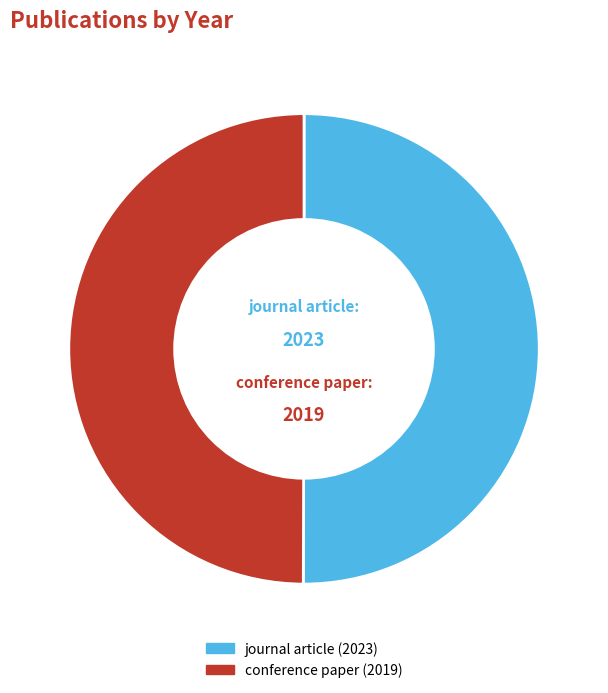

How many segments does this pie chart have?

2